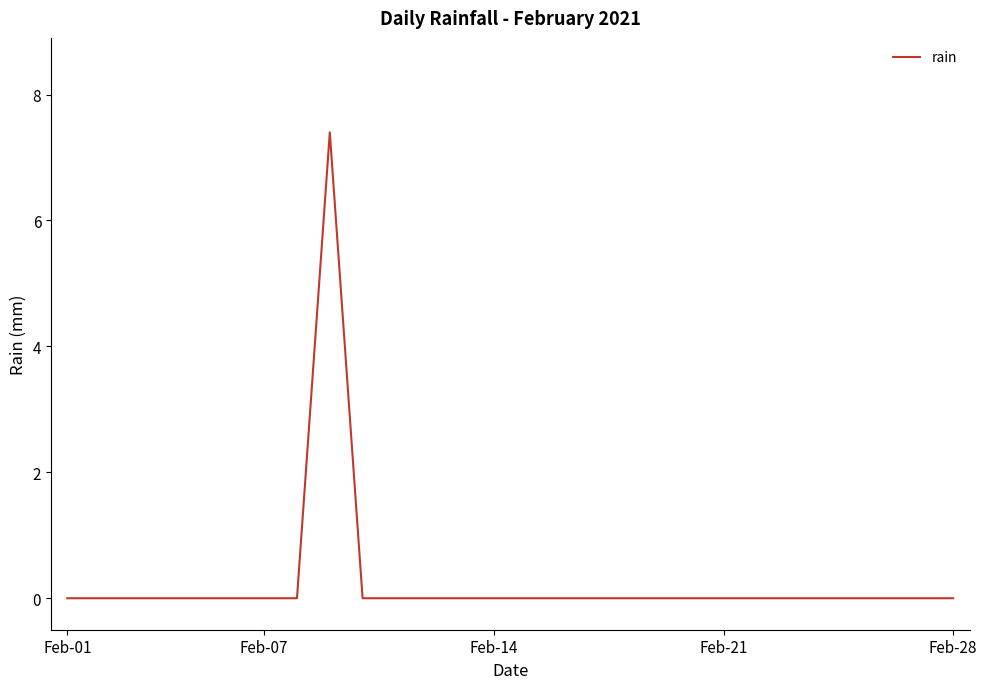

What is the sum of all values?

7.4